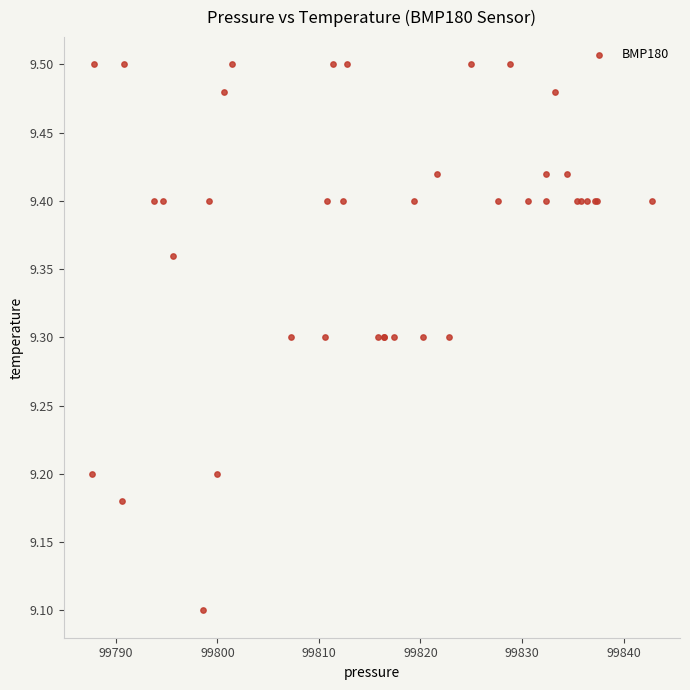

What Y value in the scatter plot is closest to 9?

9.1